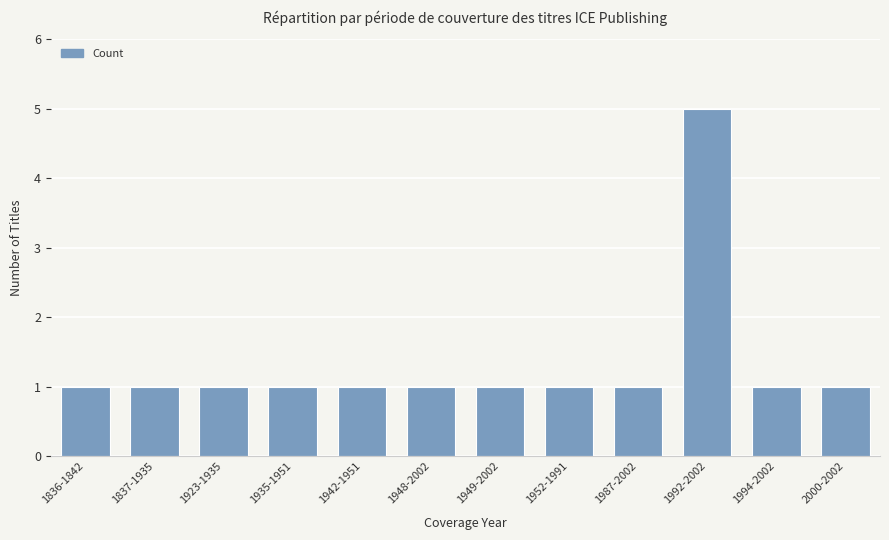

What is the value of the 1st bar from the left?

1